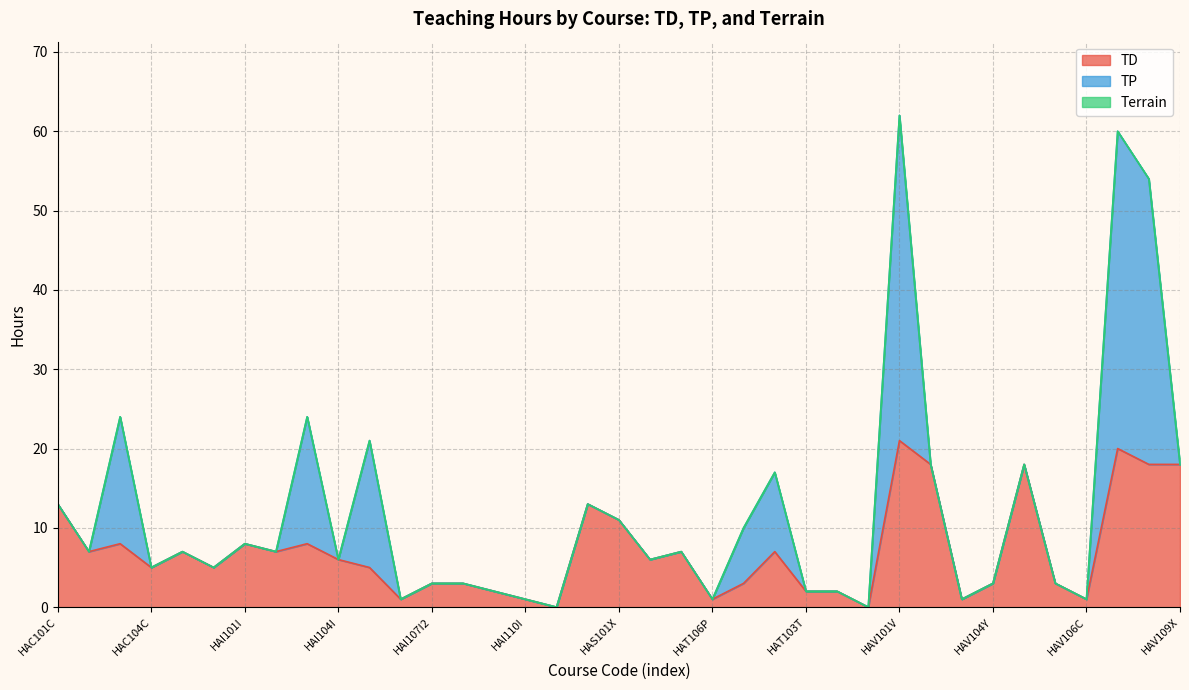

Between HAC104C and HAT104T, which series saw the biggest shift?

TD